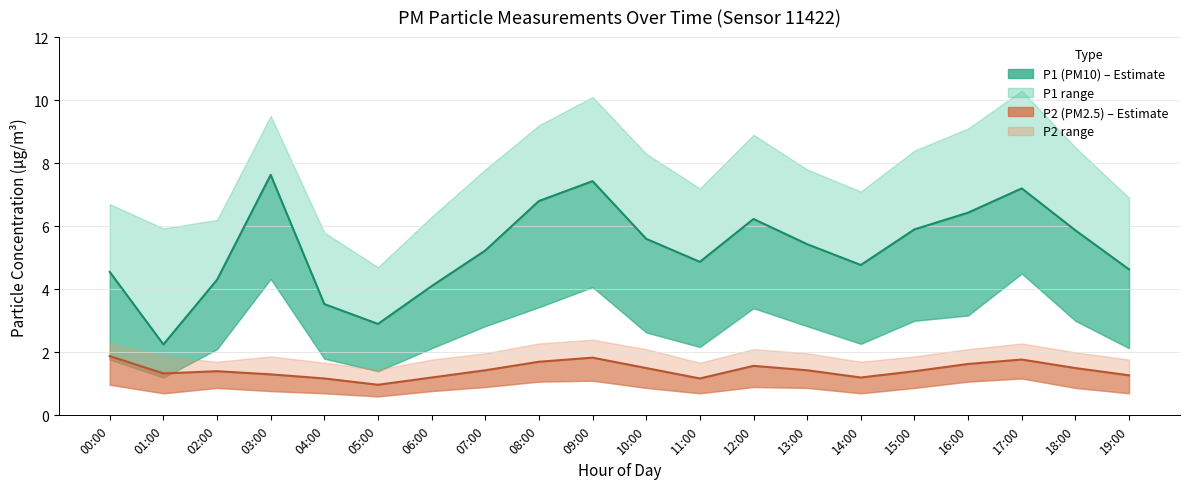

What is the difference between the second highest and second lowest values in the P1 series?

4.5